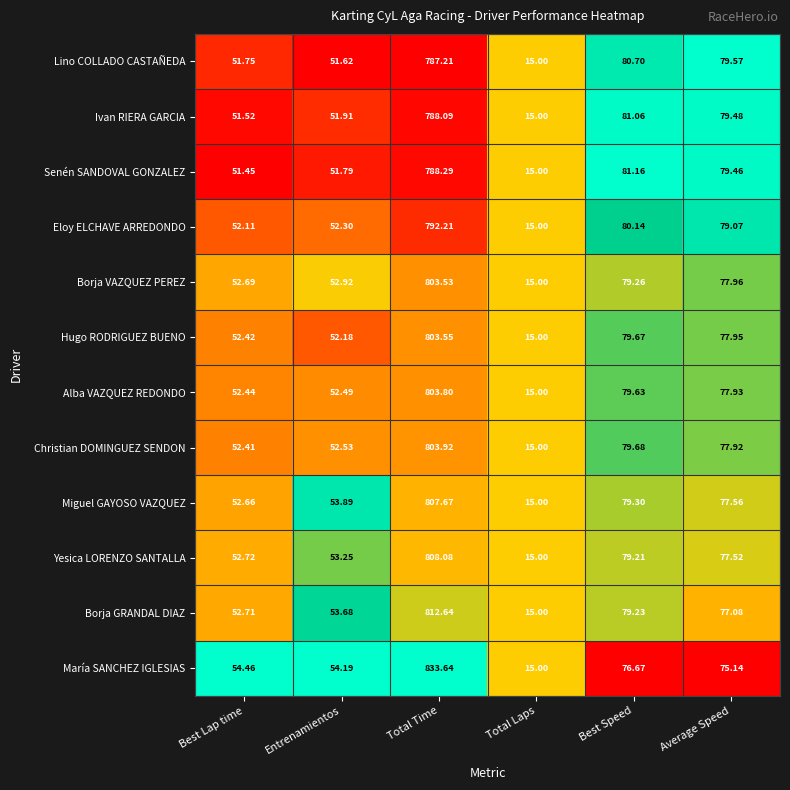

Which series changed the most between Best Lap time and Total Time?

María SANCHEZ IGLESIAS